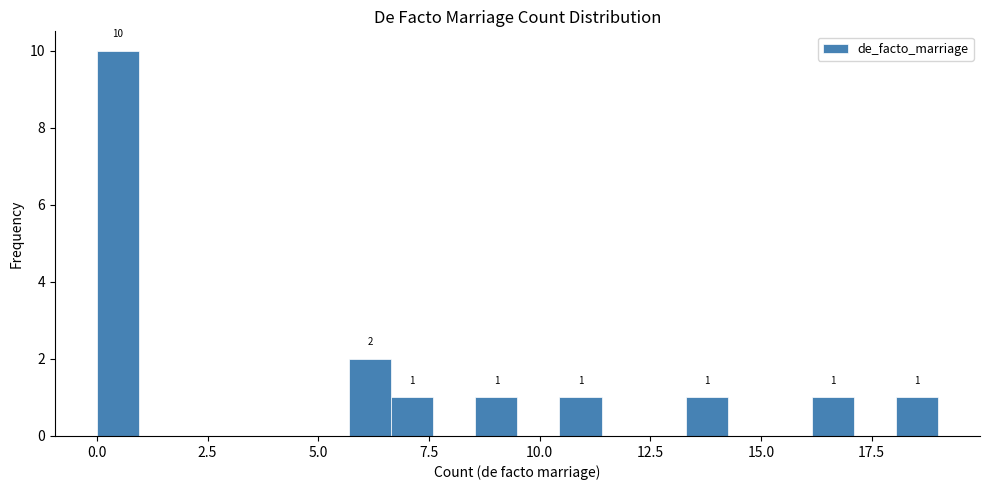

Read against the x-axis, roughly where is the centre of the tallest bar?

0.5